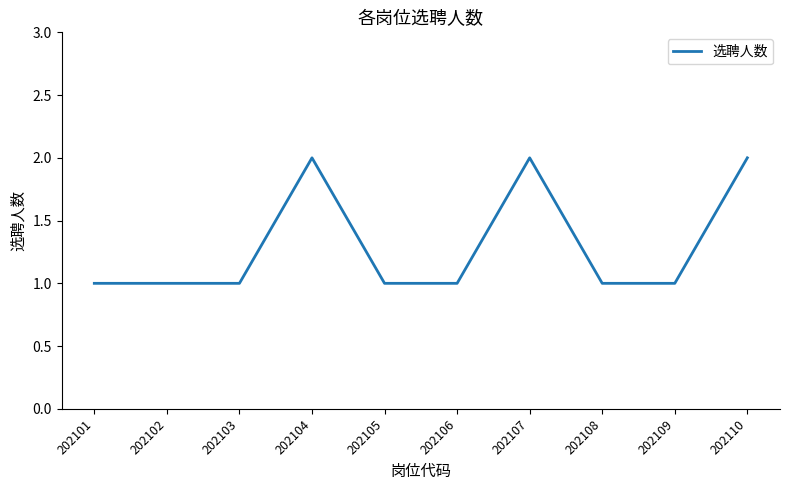

What value does the data have at 202109?

1